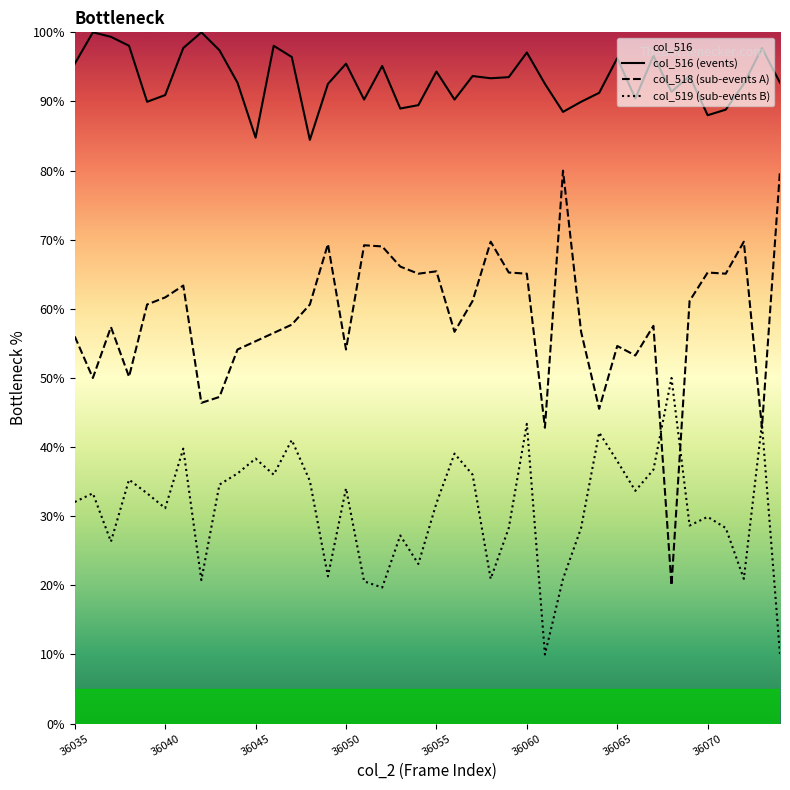

What is the minimum value for col_519 (sub-events B)?

10.0